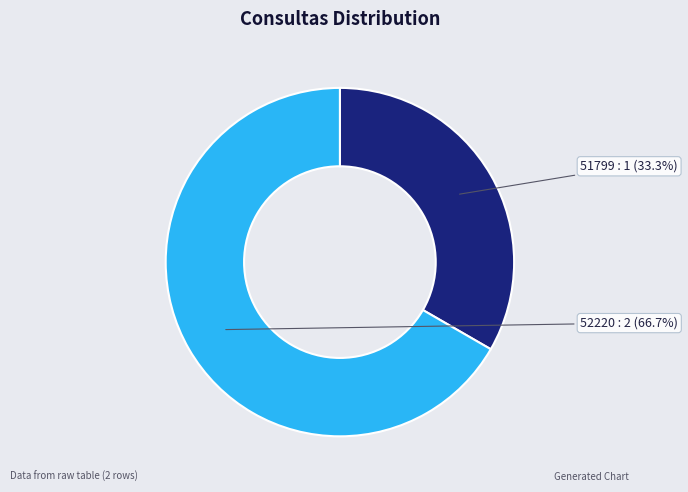

Is 51799 the majority of the pie?

No